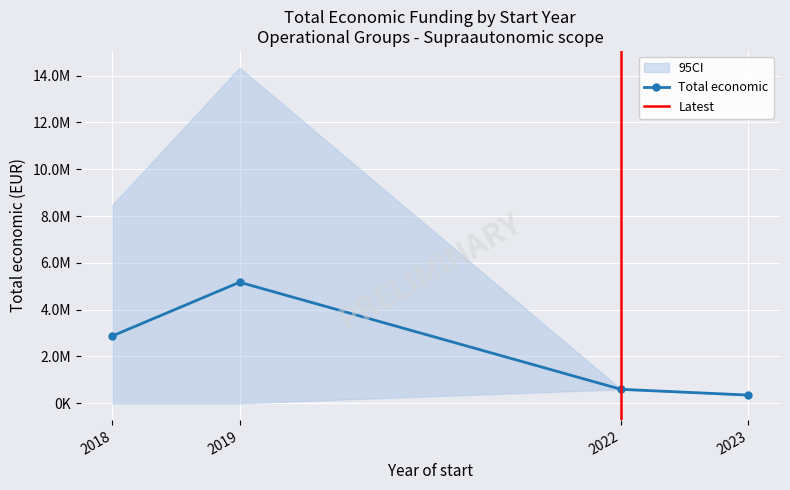

True or false: the data shows 8352667 at 2018.

False